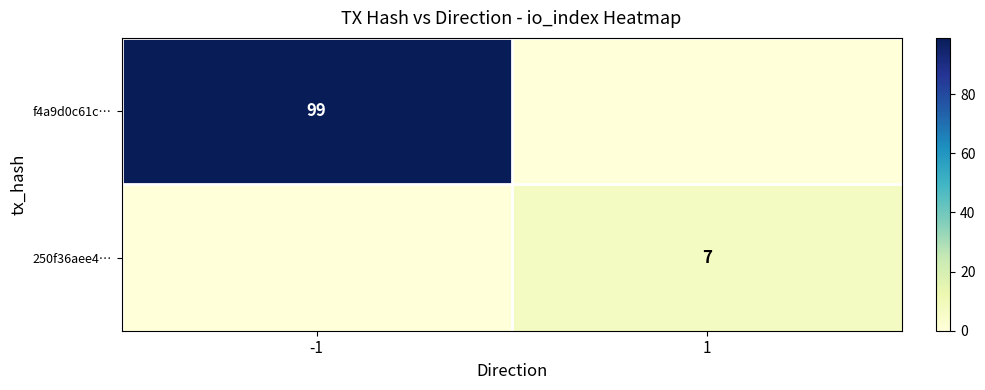

The value of f4a9d0c61c… at -1 is 99. True or false?

True